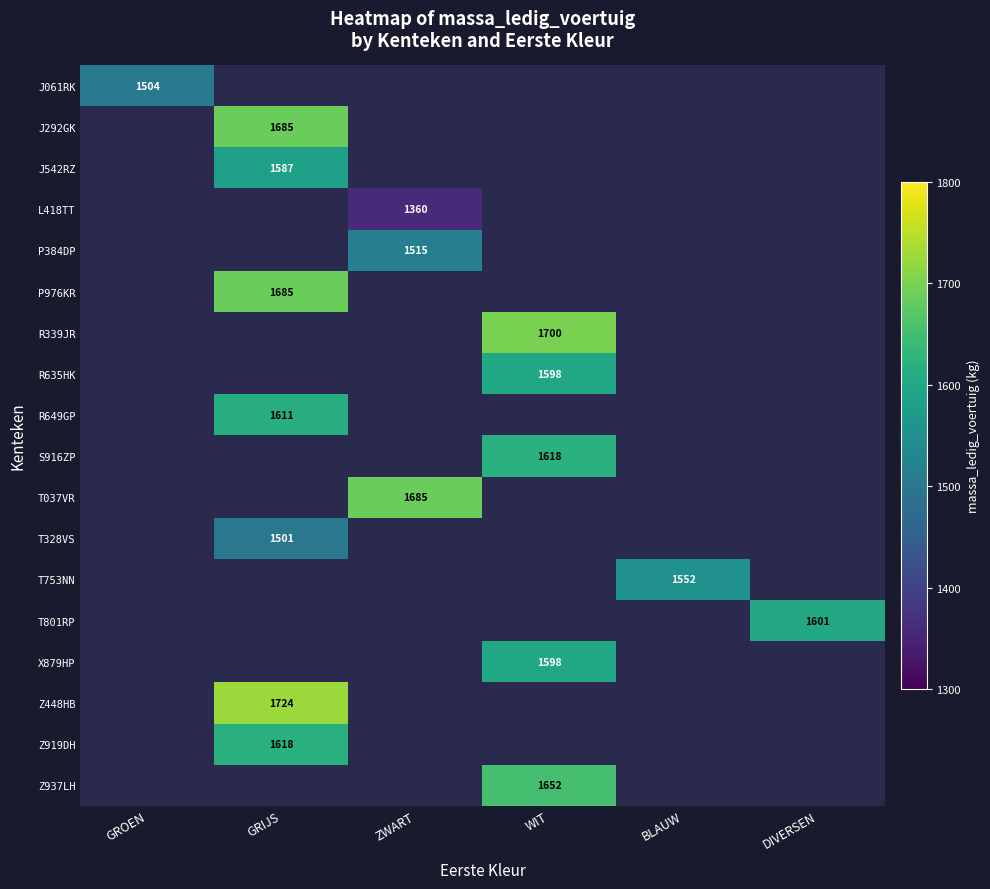

How many positive values does the L418TT series have?

1